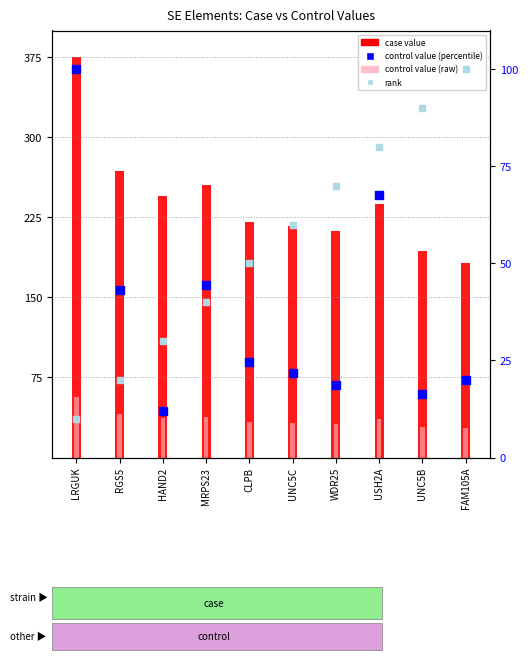

Which series contains the highest Y value?

case value